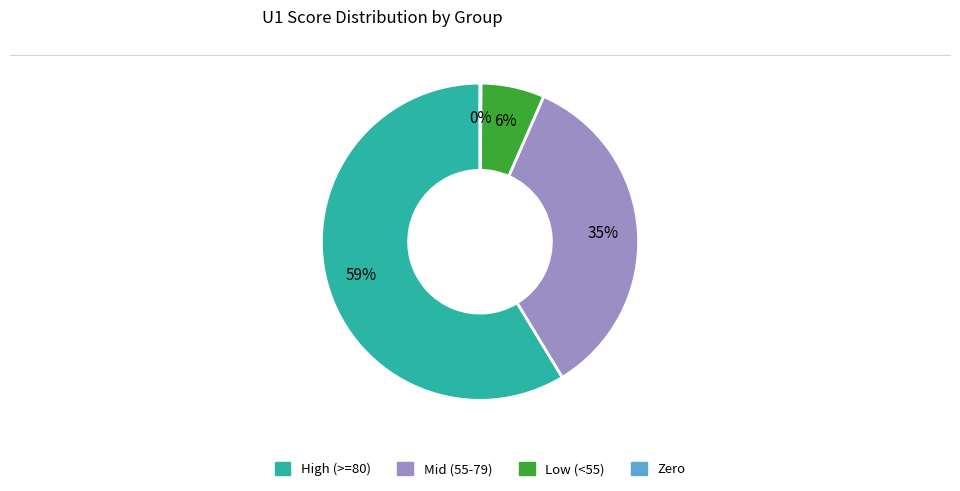

To the nearest percent, what is the average slice percentage?

25%